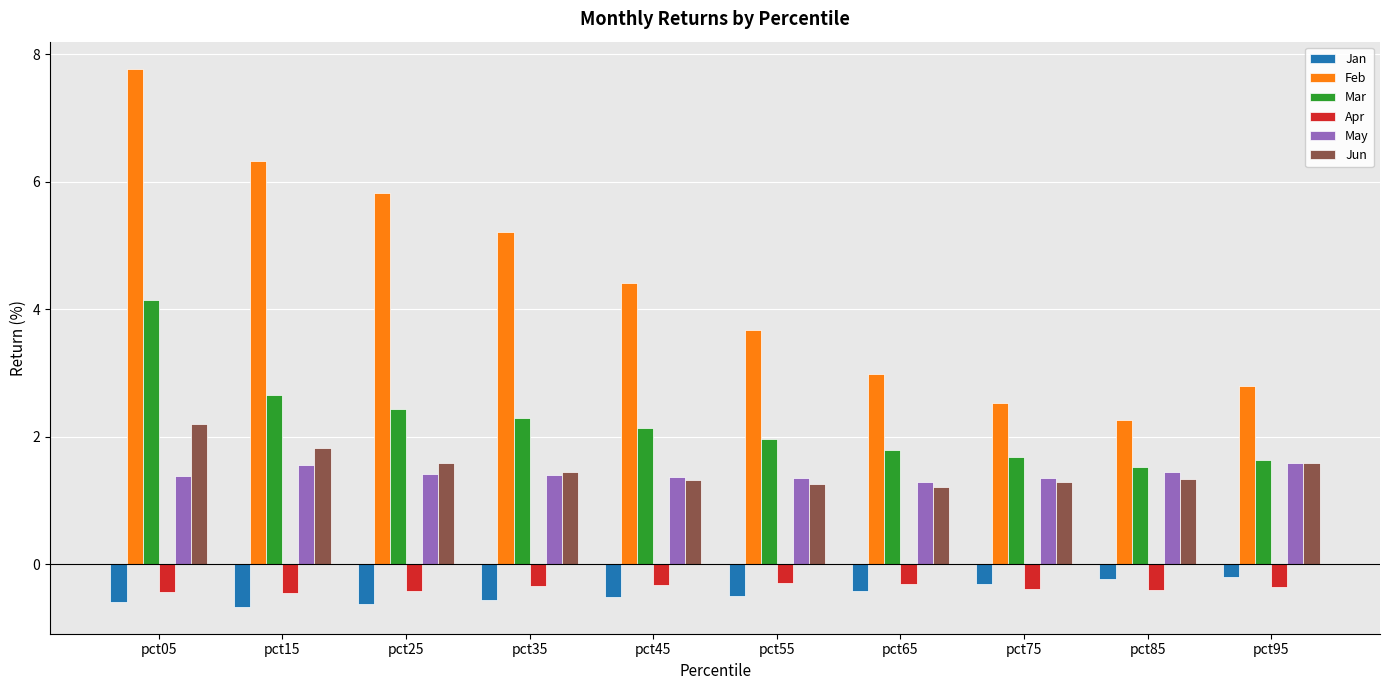

True or false: Apr has a value of -0.8 at pct05.

False